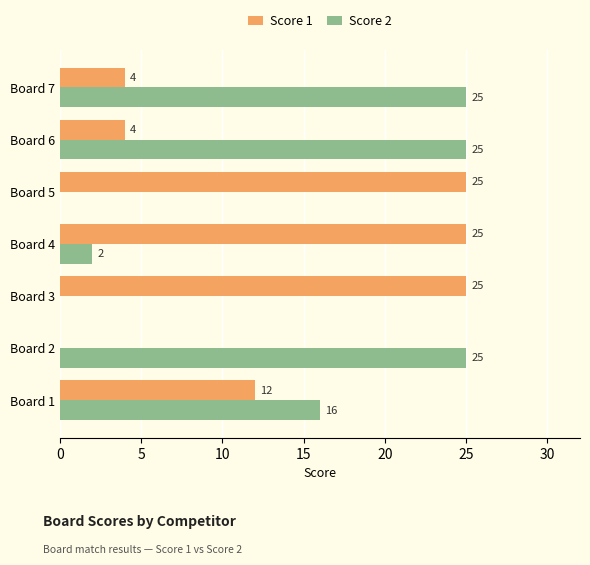

What is the maximum value for Score 1?

25